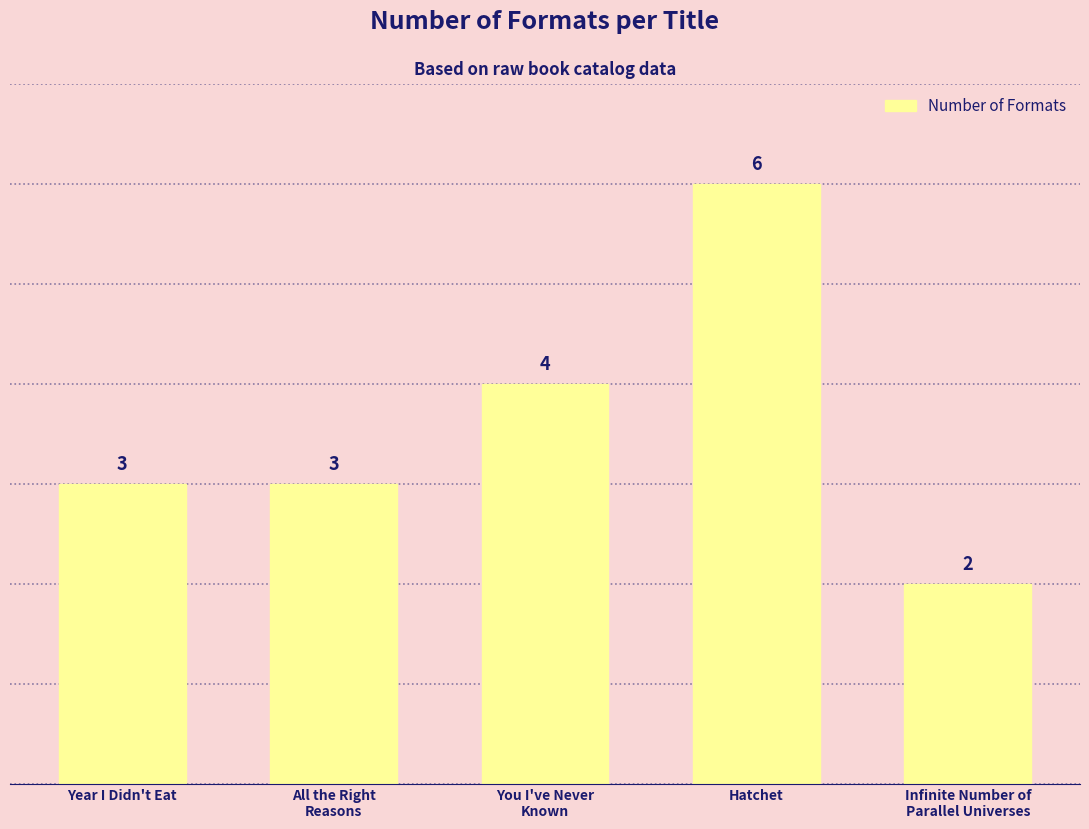

Count the values in the range 3 to 4.

3